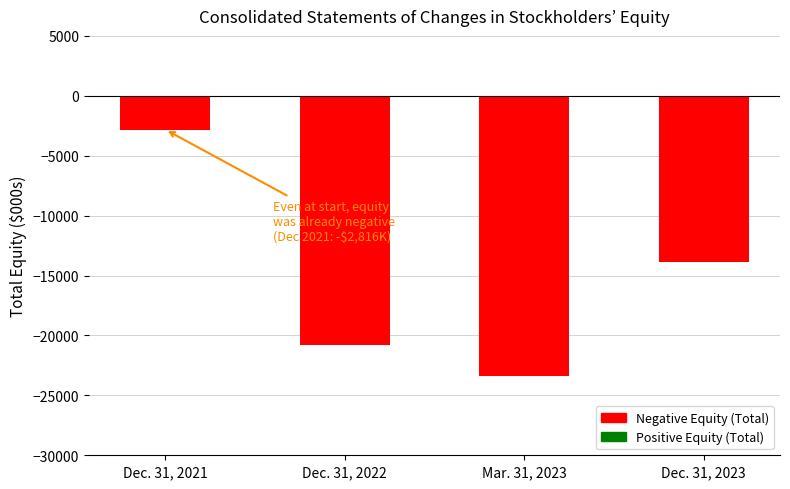

What is the value of the 1st bar from the left?

-2816